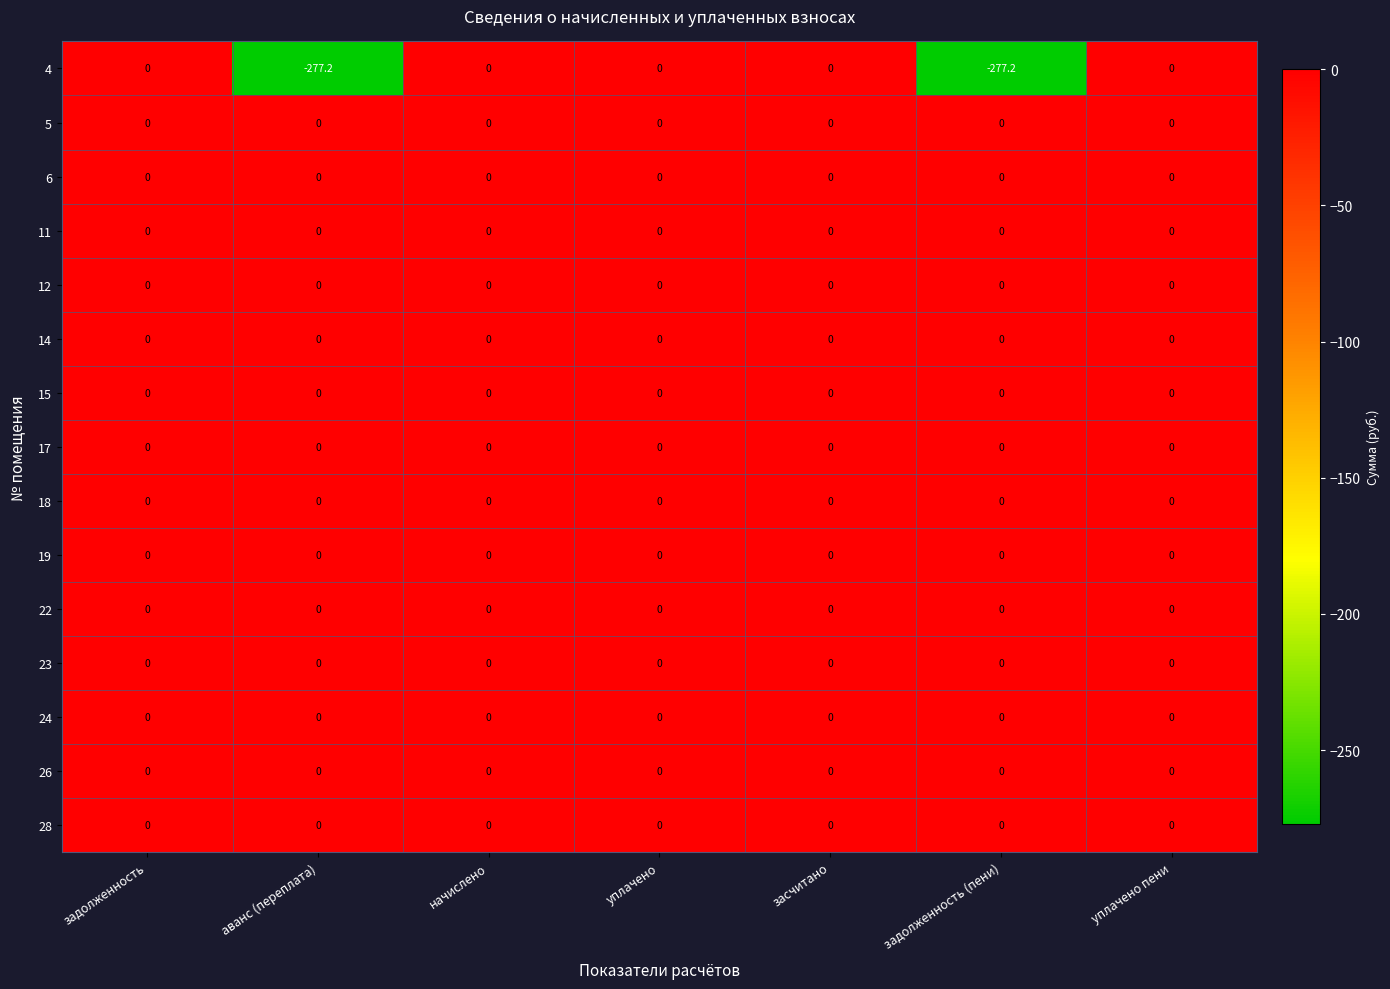

What is the difference between the highest and lowest values at аванс (переплата)?

277.2